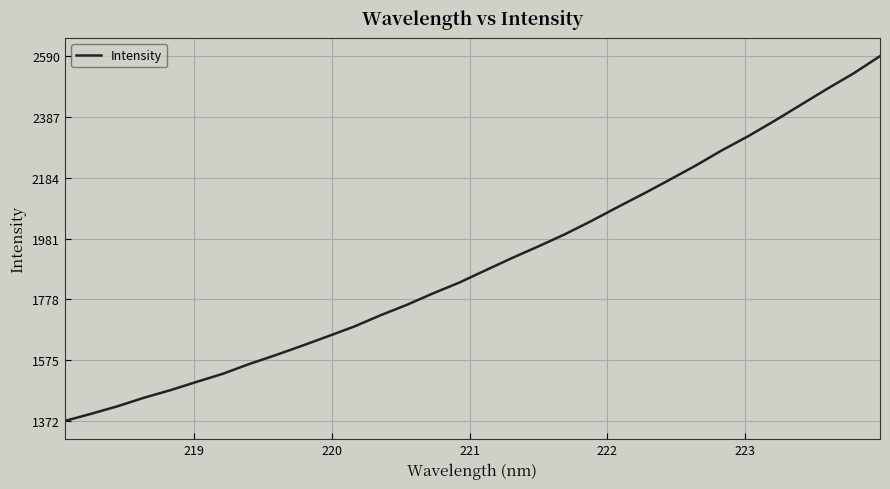

True or false: the data has more than 0 interior local peaks.

False